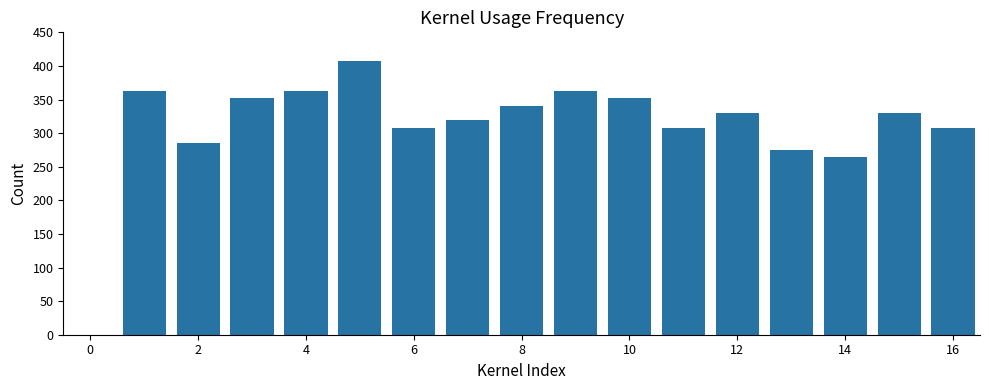

Count the number of data series in this chart.

1